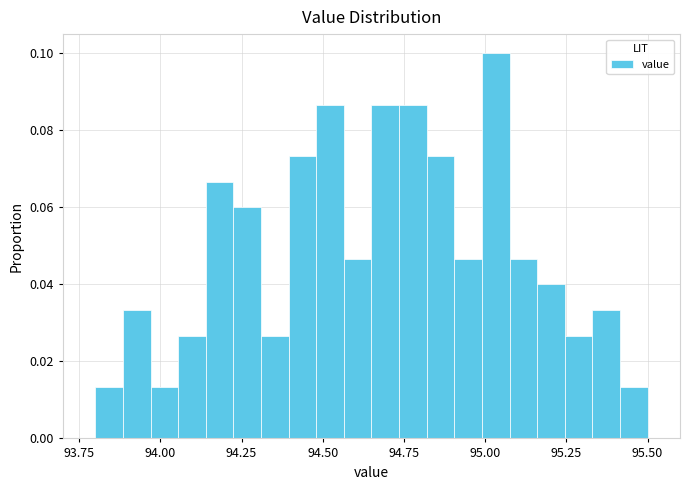

Read against the x-axis, roughly where is the centre of the tallest bar?

95.05